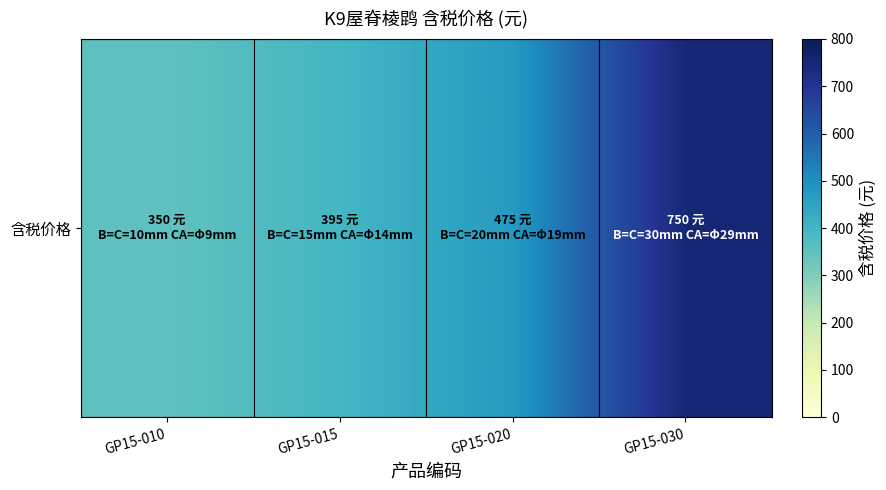

The chart shows a value of 519 at GP15-015. True or false?

False